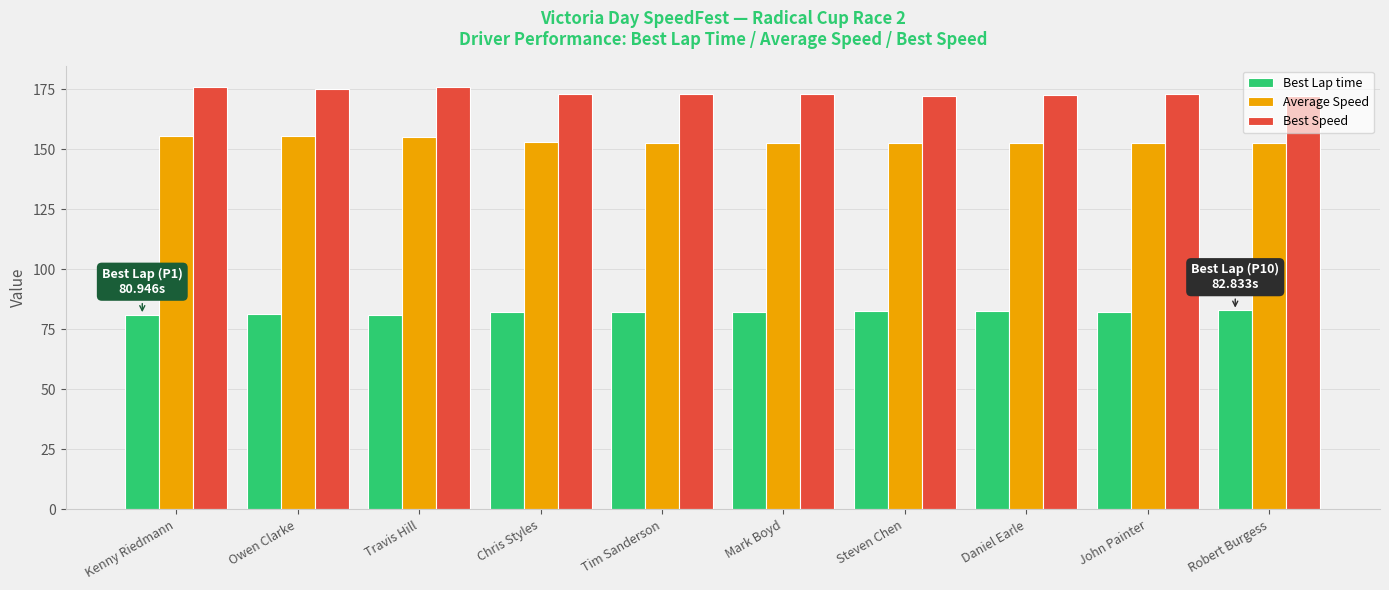

Rank the series by their average value, from lowest to highest.

Best Lap time, Average Speed, Best Speed